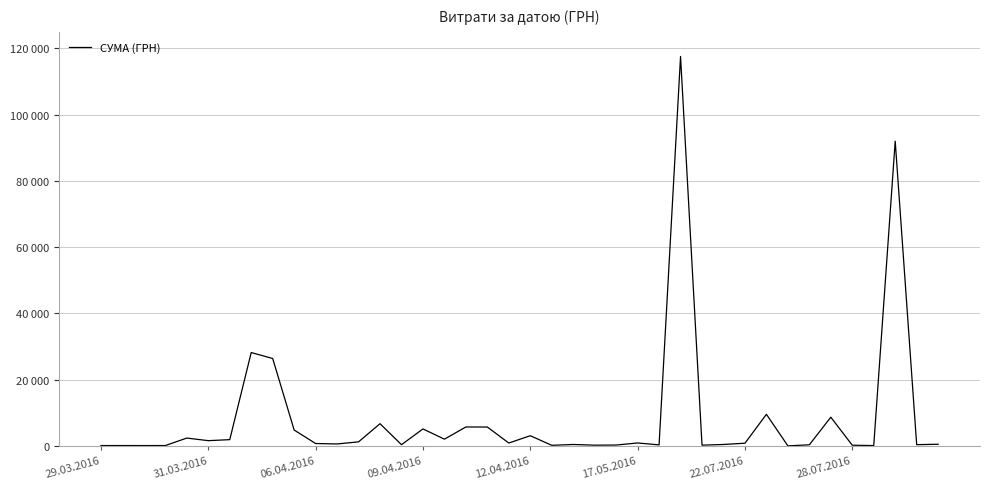

Is this an area chart (filled region under the line)?

No